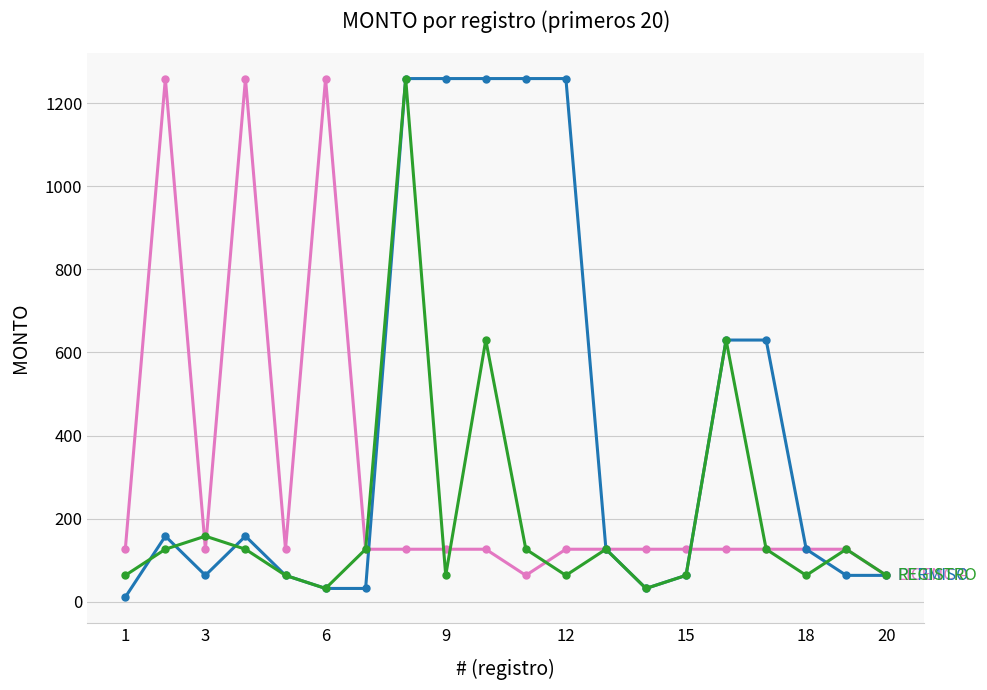

How many data points does each series have?

20